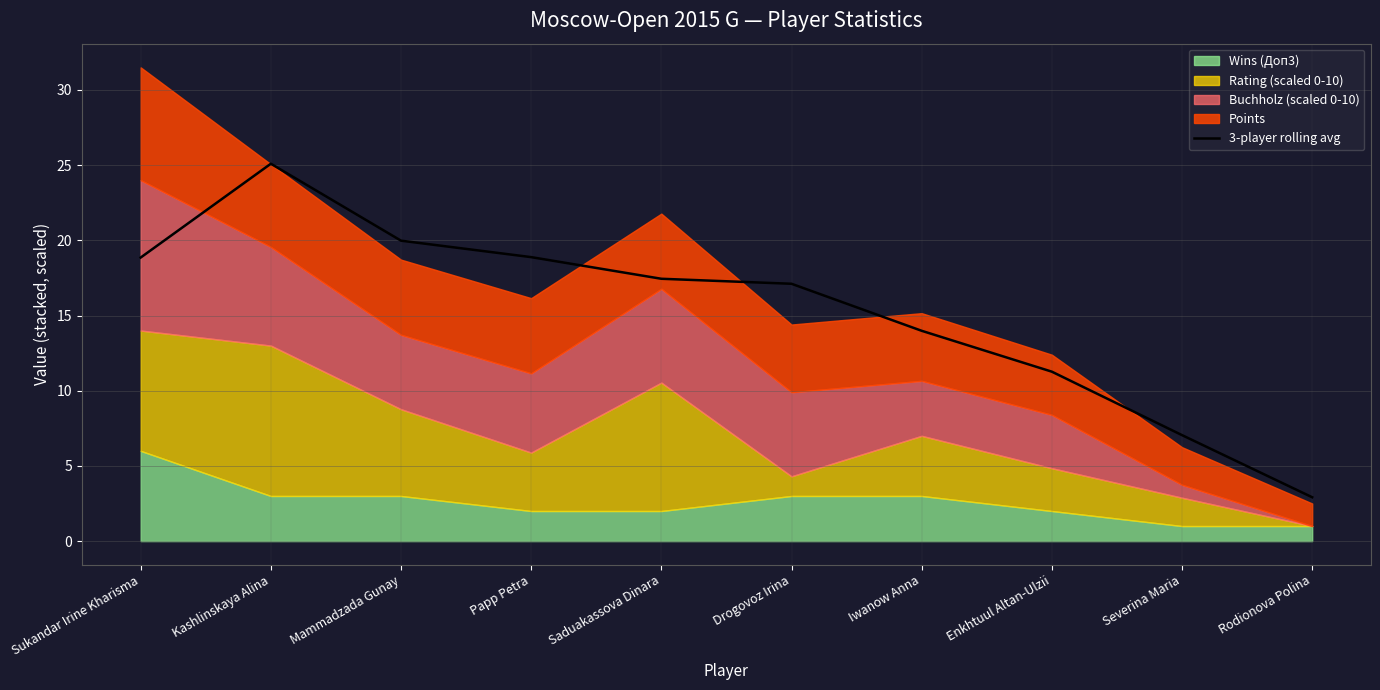

What is the change in value from Mammadzada Gunay to Iwanow Anna?

-6.0